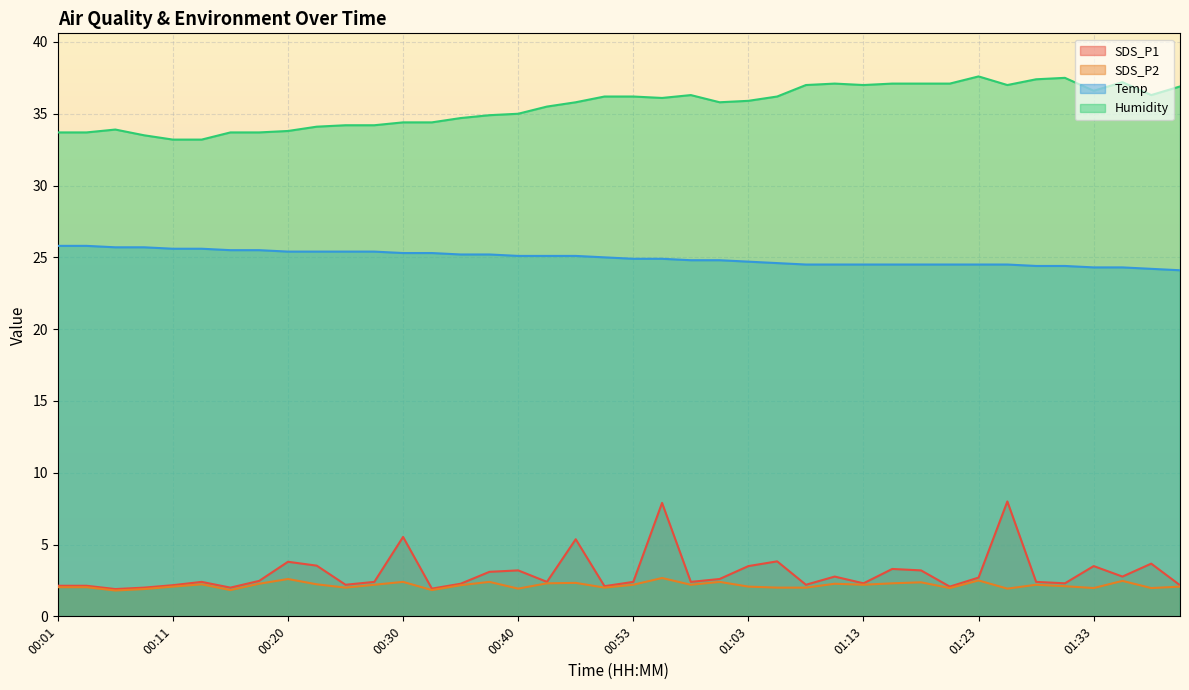

What position from the right is 01:28?

6